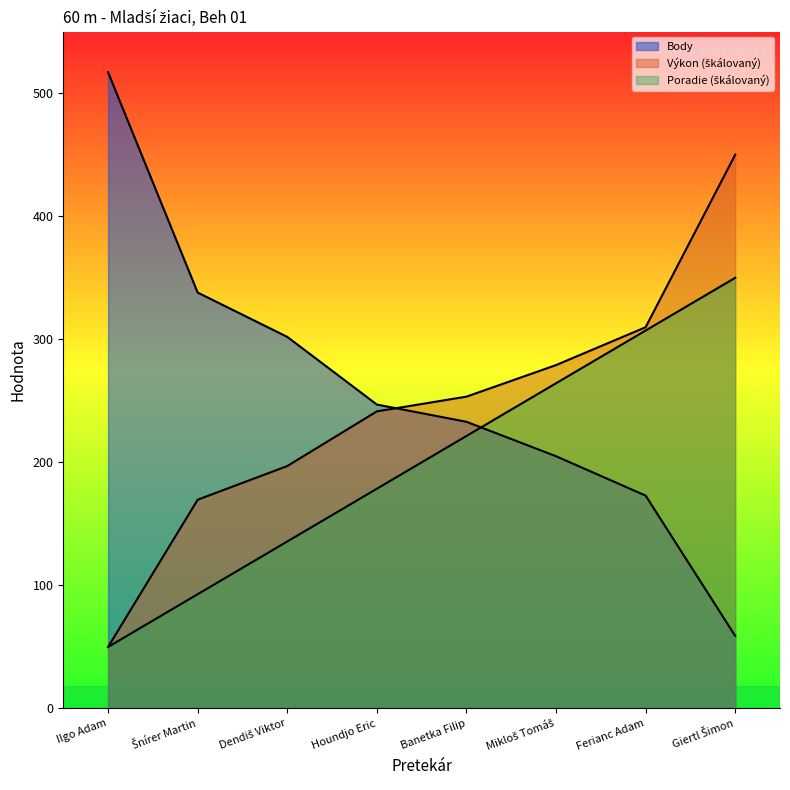

How many times do Poradie and Body cross each other?

1